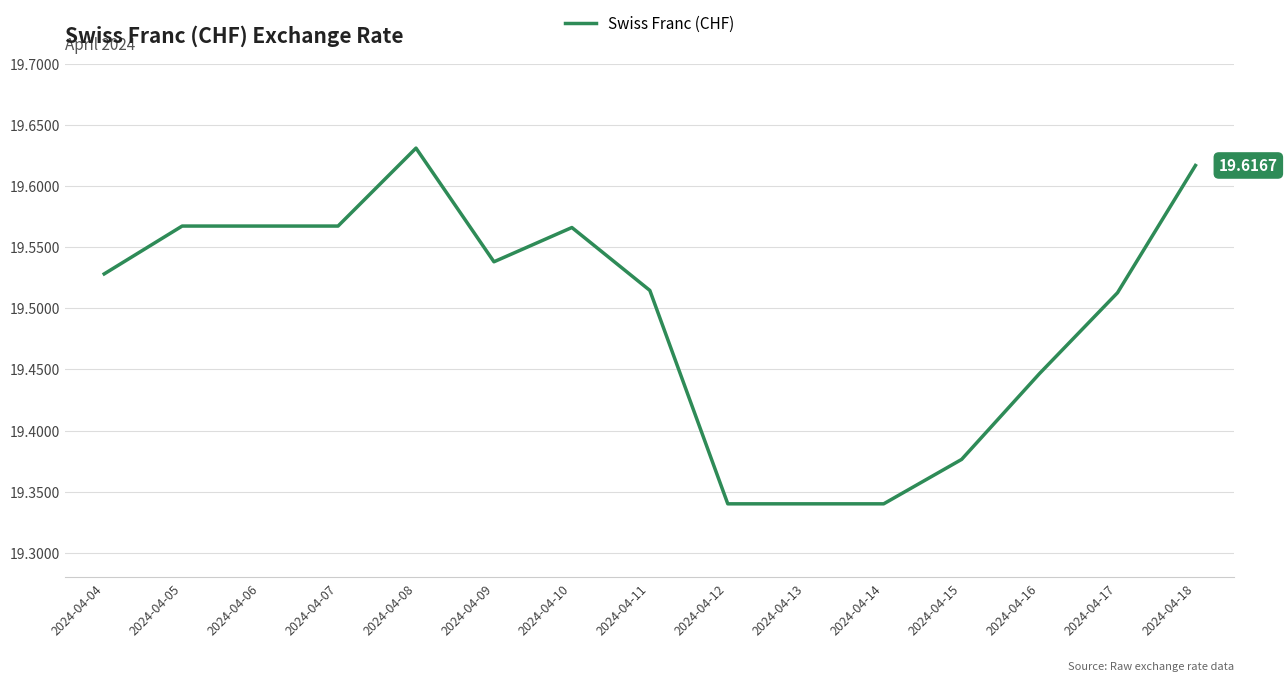

What is the ratio of the value at 2024-04-16 to the value at 2024-04-08?

1.0